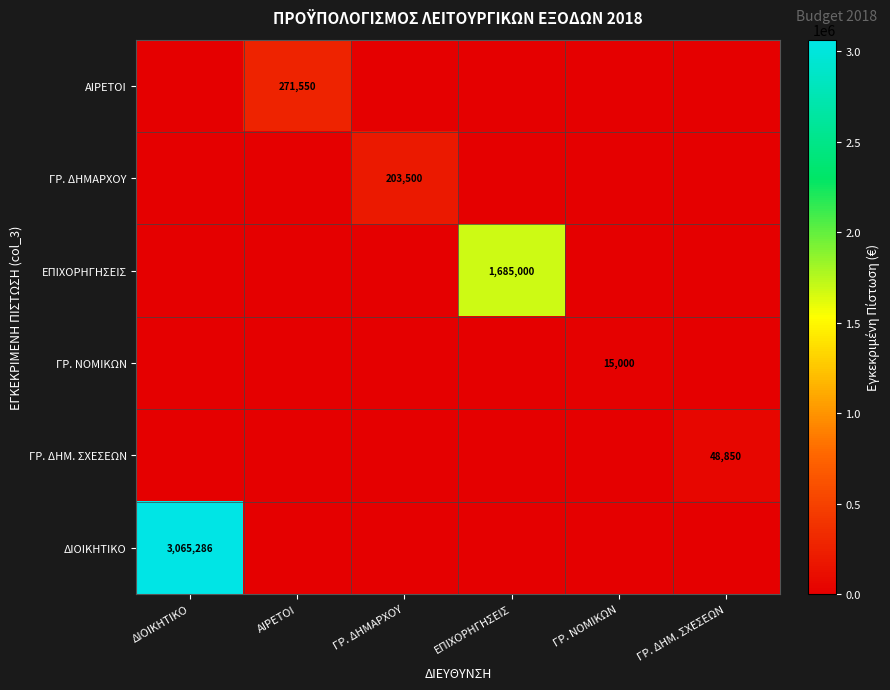

The value of ΓΡ. ΔΗΜ. ΣΧΕΣΕΩΝ at ΓΡ. ΔΗΜ. ΣΧΕΣΕΩΝ is 32112. True or false?

False